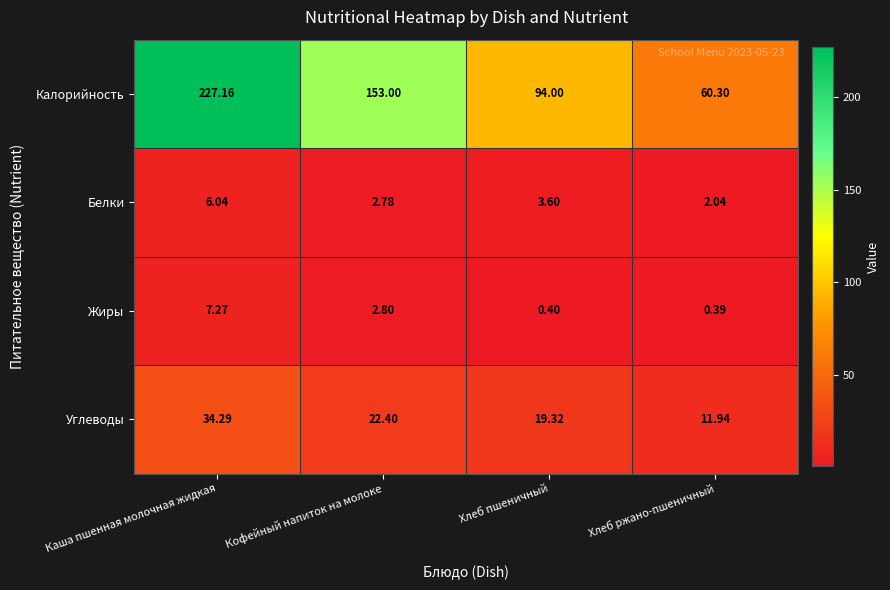

Which series changed the most between Каша пшенная молочная жидкая and Хлеб ржано-пшеничный?

Калорийность